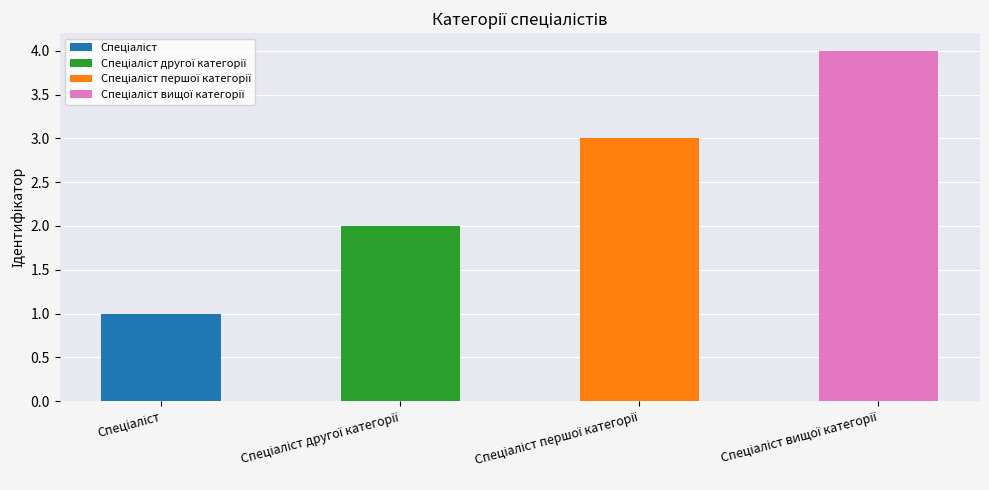

At which label does the data first exceed 3?

Спеціаліст вищої категорії